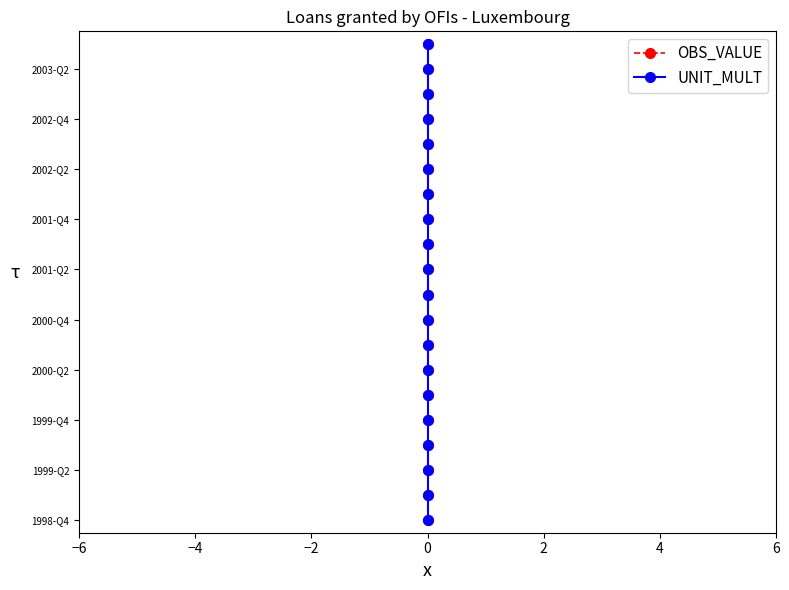

Is the value of OBS_VALUE at 0 greater than the value of UNIT_MULT at 0?

No